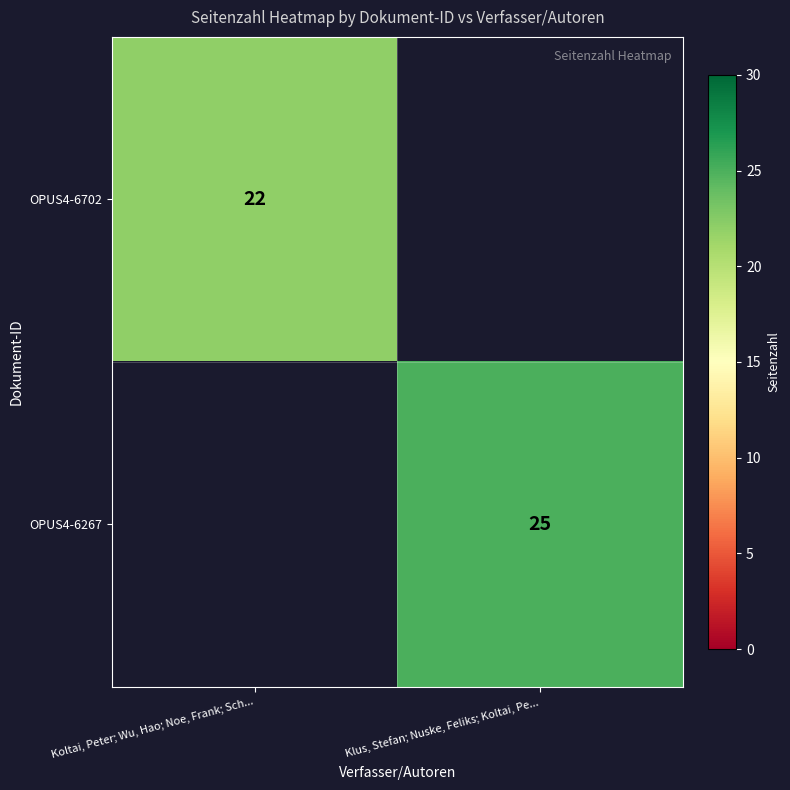

The OPUS4-6702 series shows 29 at Koltai, Peter; Wu, Hao; Noe, Frank; Sch.... True or false?

False